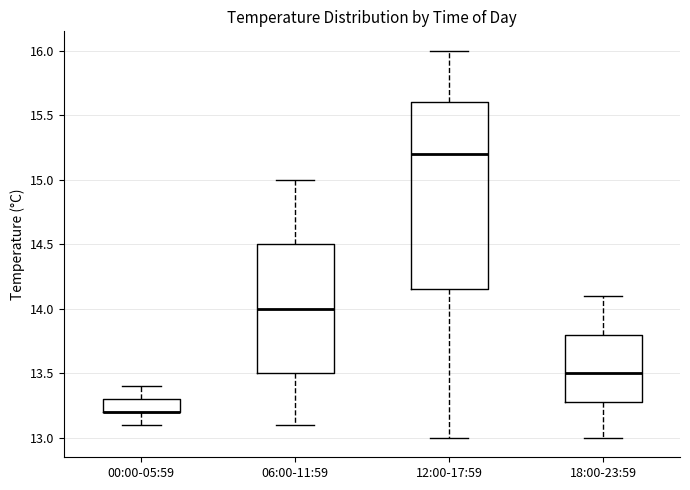

Reading left to right, read every box against the y-axis: the position of its median line, the range the box covers, and the ends of its whiskers. The values are not printed on the chart, so give them approximately, as read against the axis.

00:00-05:59: median 13.20 (drawn on the box's lower edge), box 13.20 to 13.30, whiskers 13.10 to 13.40
06:00-11:59: median 14.00, box 13.50 to 14.50, whiskers 13.10 to 15.00
12:00-17:59: median 15.20, box 14.15 to 15.60, whiskers 13.00 to 16.00
18:00-23:59: median 13.50, box 13.30 to 13.80, whiskers 13.00 to 14.10